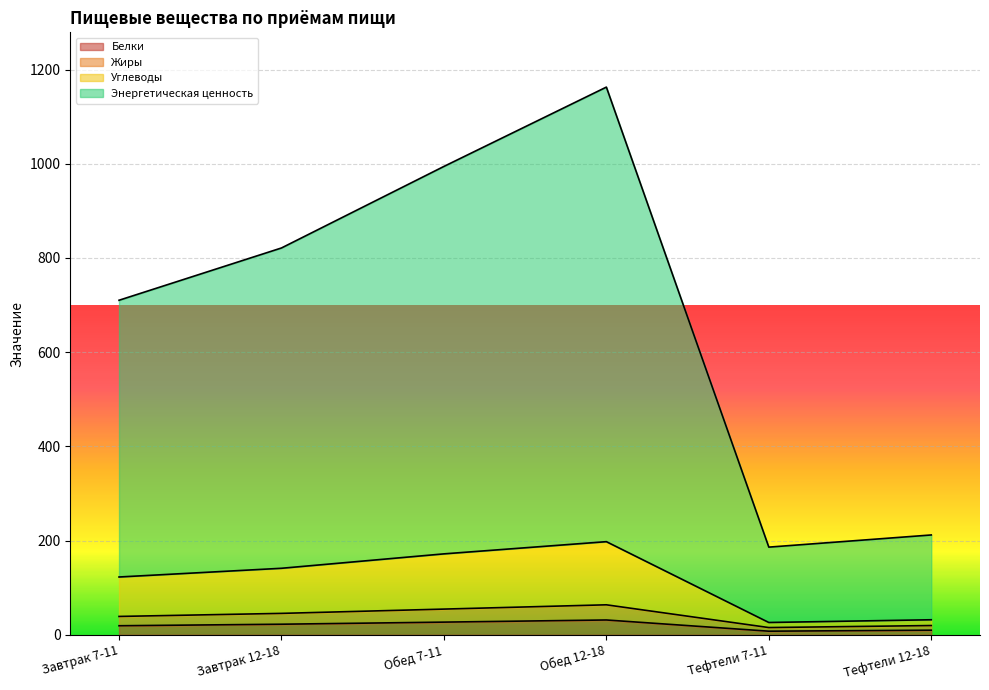

What are all the series names shown in the legend?

Белки, Жиры, Углеводы, Энергетическая ценность